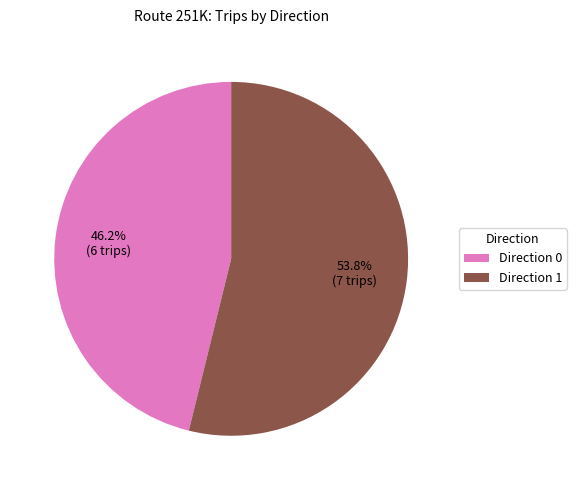

Is the sum of Direction 0 and Direction 1 greater than half?

Yes